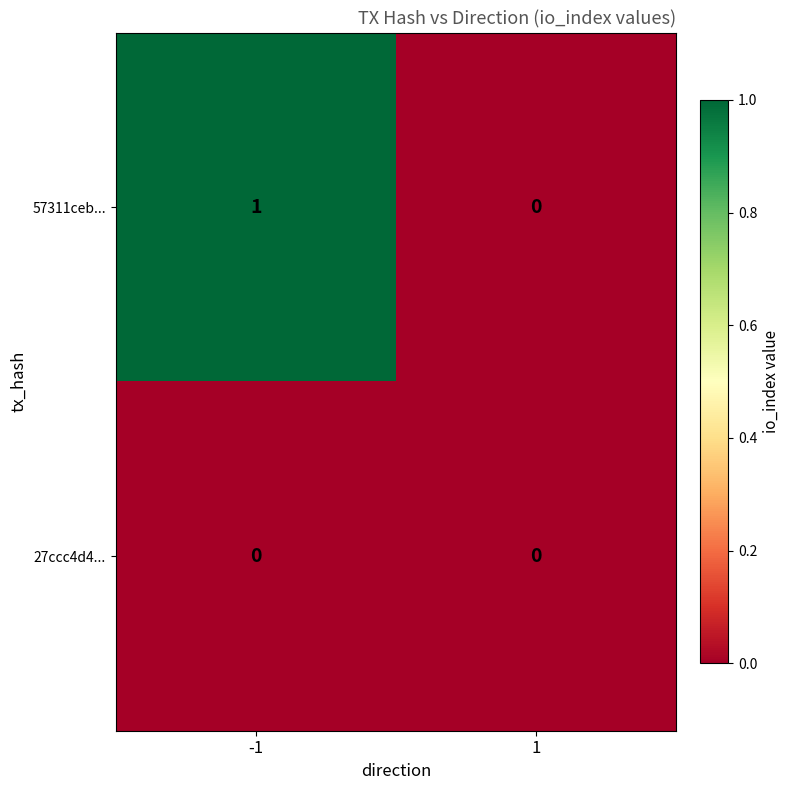

How many categories are shown in the chart?

2